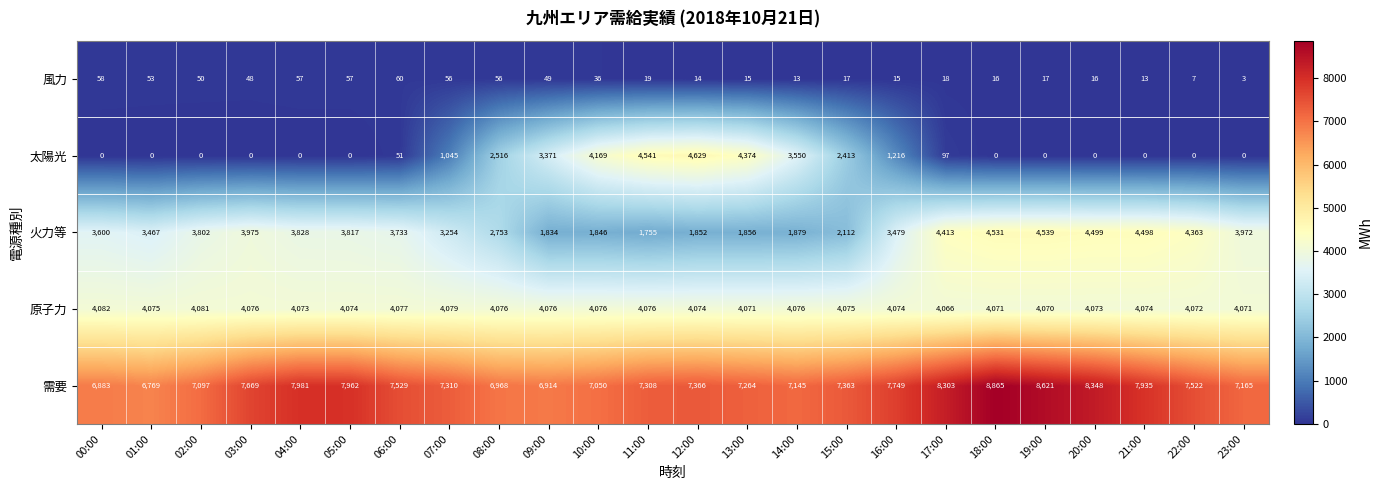

What is the difference between the 原子力 values at 20:00 and 02:00?

8